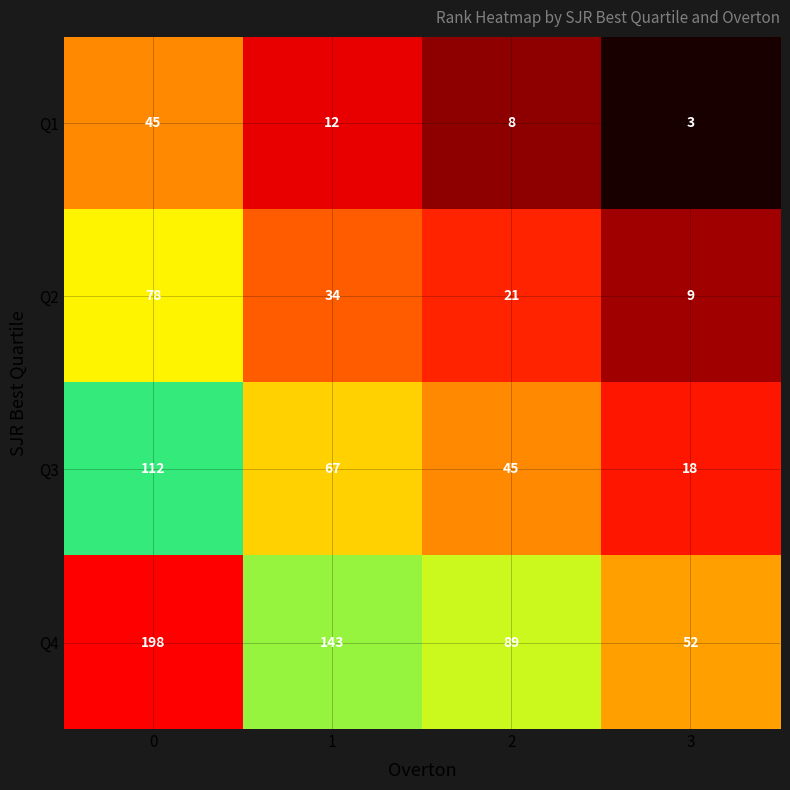

Is it true that Q2 equals 30 at 2?

False